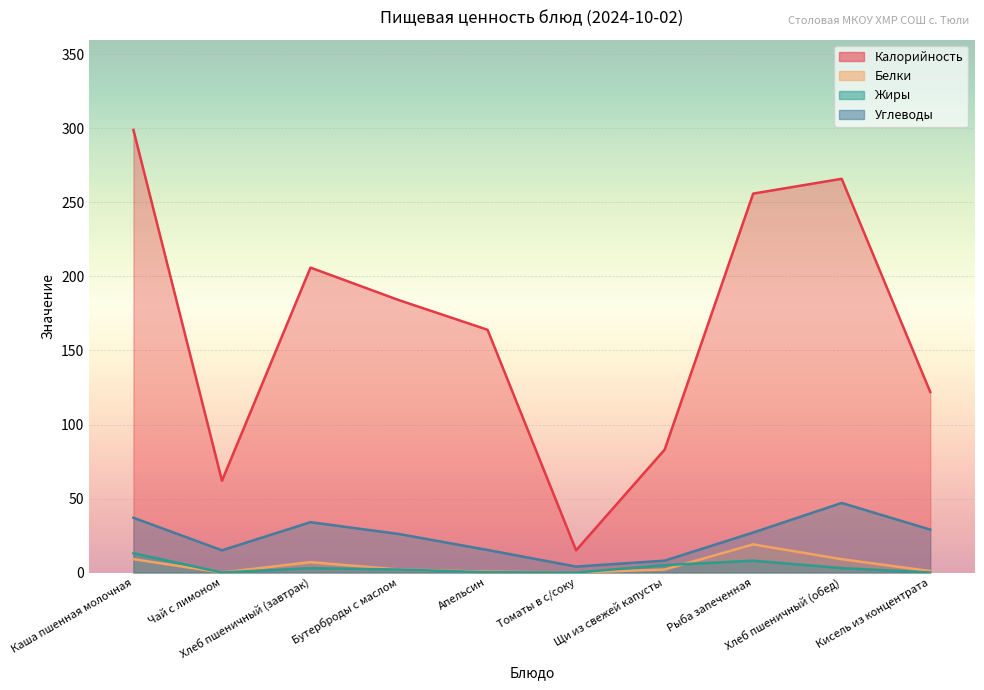

Which series has the widest spread of values?

Калорийность